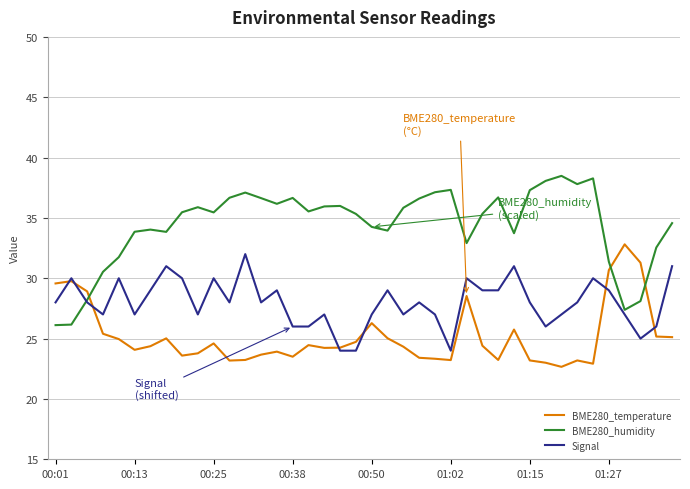

What is the smallest value displayed?

22.7